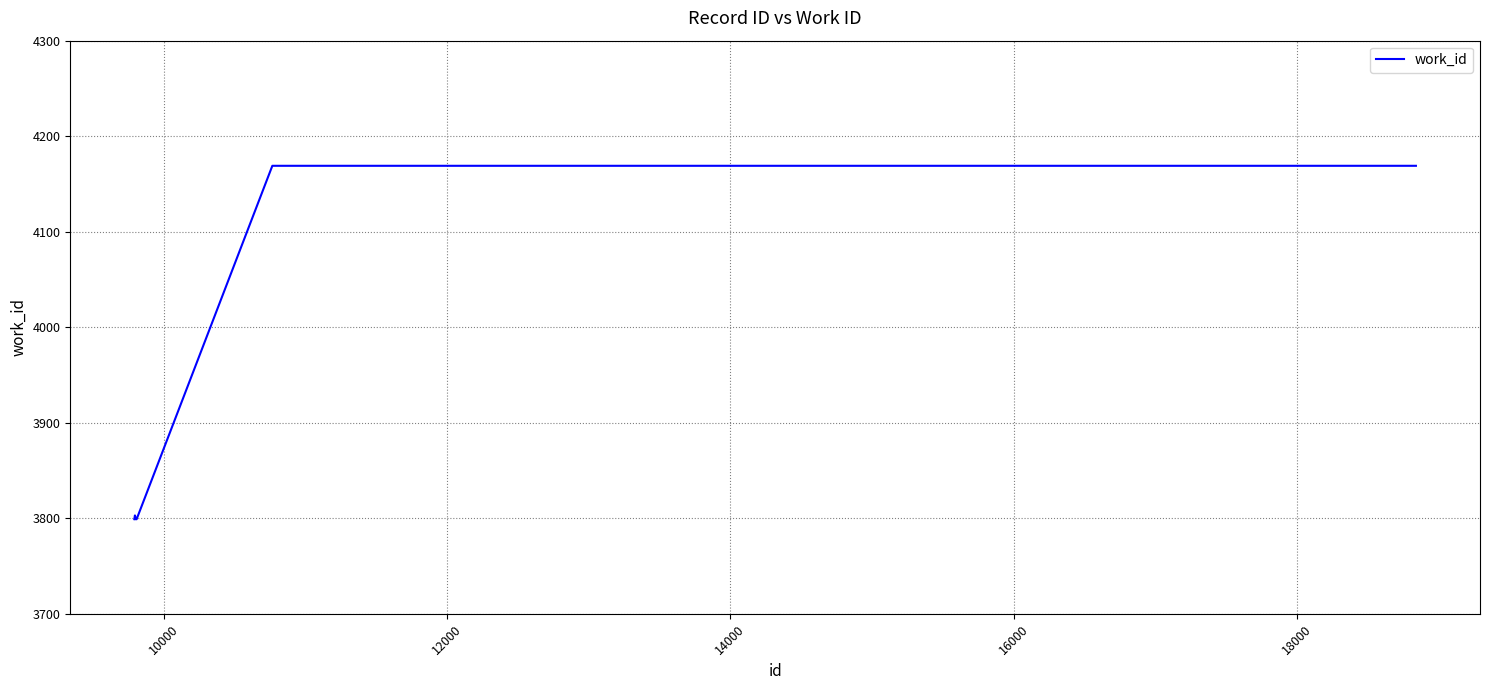

What is the difference between the second highest and second lowest values?

370